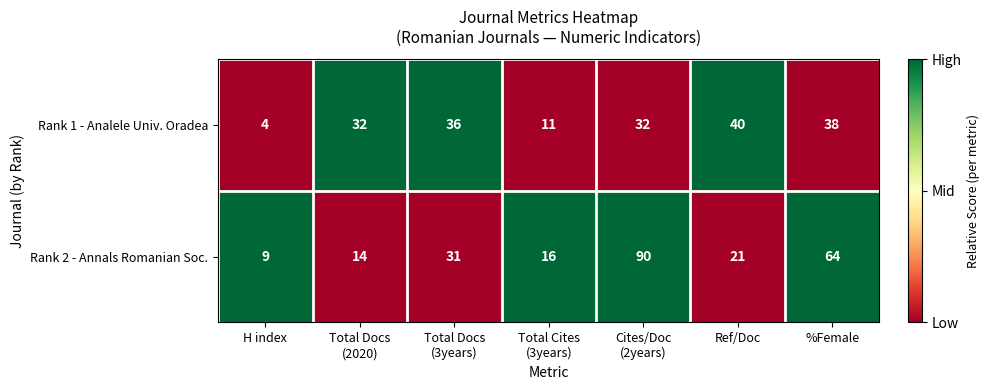

Between Total Docs
(3years) and Total Cites
(3years), which series saw the biggest shift?

Rank 1 - Analele Univ. Oradea